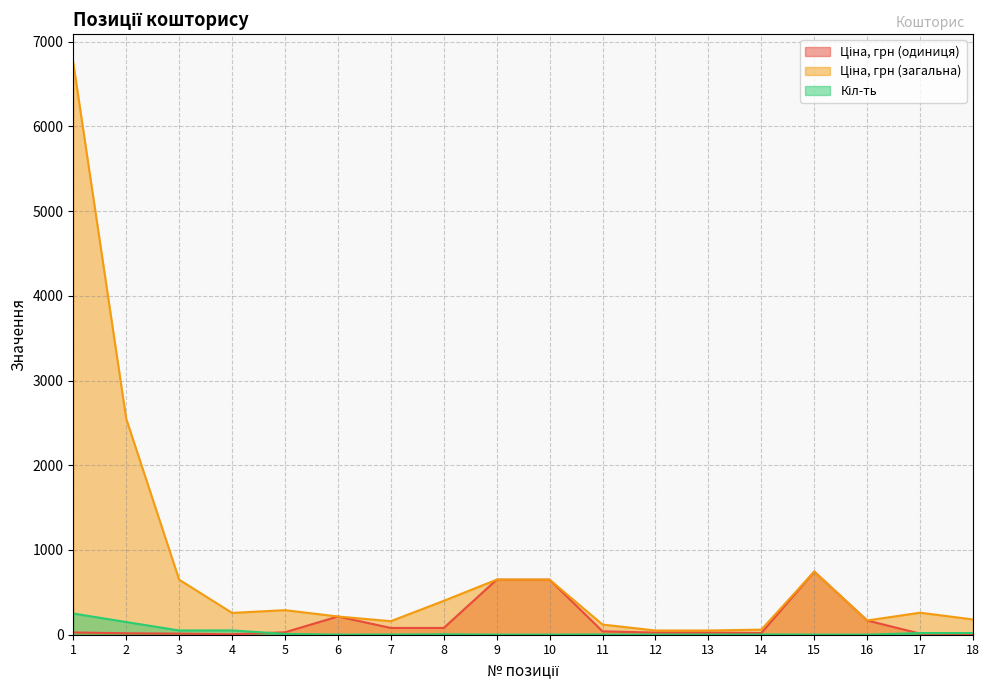

List the labels in order of Ціна, грн (загальна) value, largest first.

1, 2, 15, 3, 9, 10, 8, 5, 17, 4, 6, 18, 16, 7, 11, 14, 12, 13